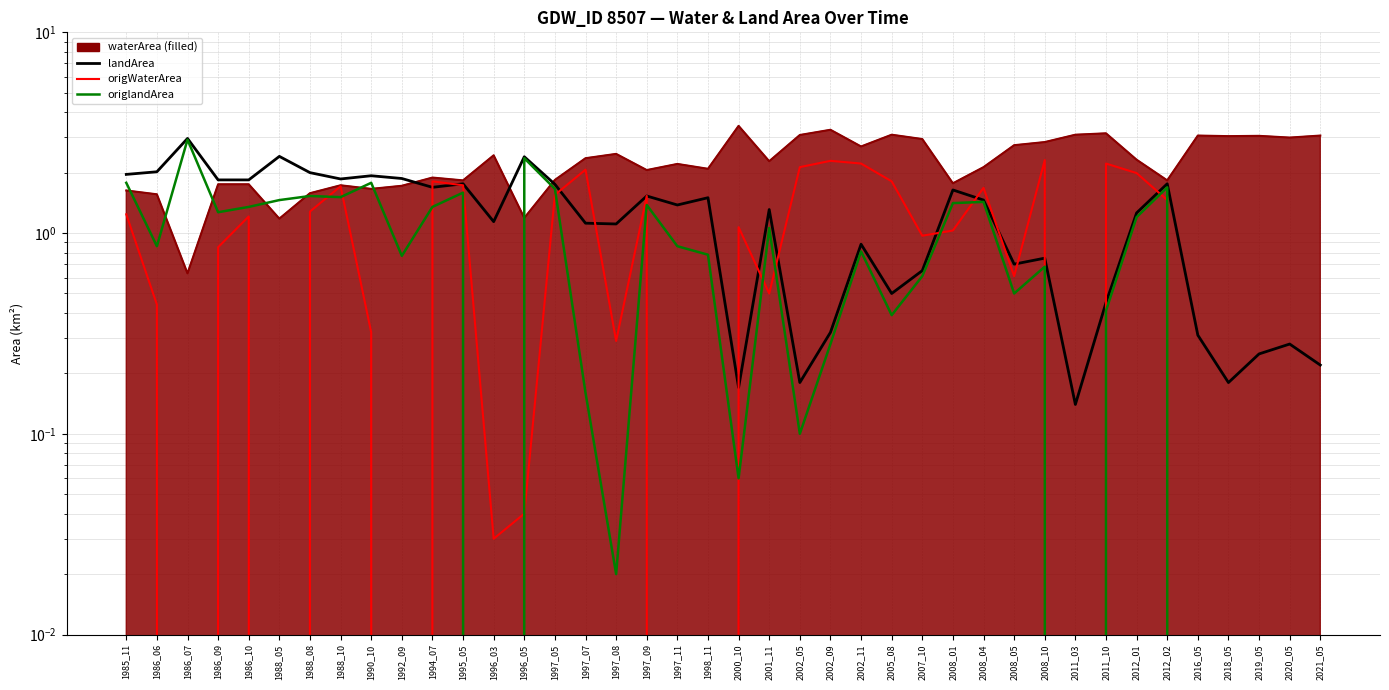

Reading right to left, list all the values displayed in this chart.

waterArea line: 2021_05=3.1	2020_05=3.0	2019_05=3.0	2018_05=3.0	2016_05=3.1	2012_02=1.8	2012_01=2.3	2011_10=3.1	2011_03=3.1	2008_10=2.8	2008_05=2.7	2008_04=2.1	2008_01=1.8	2007_10=2.9	2005_08=3.1	2002_11=2.7	2002_09=3.3	2002_05=3.1	2001_11=2.3	2000_10=3.4	1998_11=2.1	1997_11=2.2	1997_09=2.1	1997_08=2.5	1997_07=2.4	1997_05=1.8	1996_05=1.2	1996_03=2.4	1995_05=1.8	1994_07=1.9	1992_09=1.7	1990_10=1.7	1988_10=1.7	1988_08=1.6	1988_05=1.2	1986_10=1.8	1986_09=1.8	1986_07=0.6	1986_06=1.6	1985_11=1.6
landArea: 2021_05=0.2	2020_05=0.3	2019_05=0.2	2018_05=0.2	2016_05=0.3	2012_02=1.8	2012_01=1.3	2011_10=0.5	2011_03=0.1	2008_10=0.8	2008_05=0.7	2008_04=1.5	2008_01=1.6	2007_10=0.7	2005_08=0.5	2002_11=0.9	2002_09=0.3	2002_05=0.2	2001_11=1.3	2000_10=0.2	1998_11=1.5	1997_11=1.4	1997_09=1.5	1997_08=1.1	1997_07=1.1	1997_05=1.8	1996_05=2.4	1996_03=1.1	1995_05=1.8	1994_07=1.7	1992_09=1.9	1990_10=1.9	1988_10=1.9	1988_08=2.0	1988_05=2.4	1986_10=1.8	1986_09=1.8	1986_07=3.0	1986_06=2.0	1985_11=2.0
origWaterArea: 2021_05=0.0	2020_05=0.0	2019_05=0.0	2018_05=0.0	2016_05=0.0	2012_02=1.5	2012_01=2.0	2011_10=2.2	2011_03=0.0	2008_10=2.3	2008_05=0.6	2008_04=1.7	2008_01=1.0	2007_10=1.0	2005_08=1.8	2002_11=2.2	2002_09=2.3	2002_05=2.1	2001_11=0.5	2000_10=1.1	1998_11=0.0	1997_11=0.0	1997_09=1.5	1997_08=0.3	1997_07=2.1	1997_05=1.6	1996_05=0.0	1996_03=0.0	1995_05=1.7	1994_07=1.8	1992_09=0.0	1990_10=0.3	1988_10=1.7	1988_08=1.3	1988_05=0.0	1986_10=1.2	1986_09=0.8	1986_07=0.0	1986_06=0.4	1985_11=1.2
origlandArea: 2021_05=0.0	2020_05=0.0	2019_05=0.0	2018_05=0.0	2016_05=0.0	2012_02=1.7	2012_01=1.2	2011_10=0.4	2011_03=0.0	2008_10=0.7	2008_05=0.5	2008_04=1.4	2008_01=1.4	2007_10=0.6	2005_08=0.4	2002_11=0.8	2002_09=0.3	2002_05=0.1	2001_11=1.1	2000_10=0.1	1998_11=0.8	1997_11=0.9	1997_09=1.4	1997_08=0.0	1997_07=0.2	1997_05=1.7	1996_05=2.4	1996_03=0.0	1995_05=1.6	1994_07=1.4	1992_09=0.8	1990_10=1.8	1988_10=1.5	1988_08=1.5	1988_05=1.5	1986_10=1.4	1986_09=1.3	1986_07=2.9	1986_06=0.9	1985_11=1.8